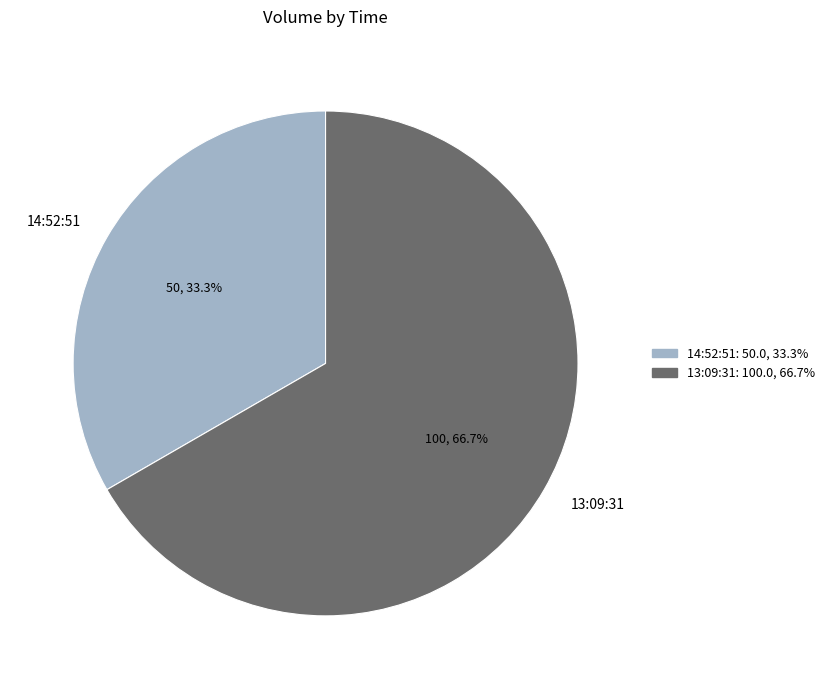

What percentage do 14:52:51 and 13:09:31 together represent?

100.0%